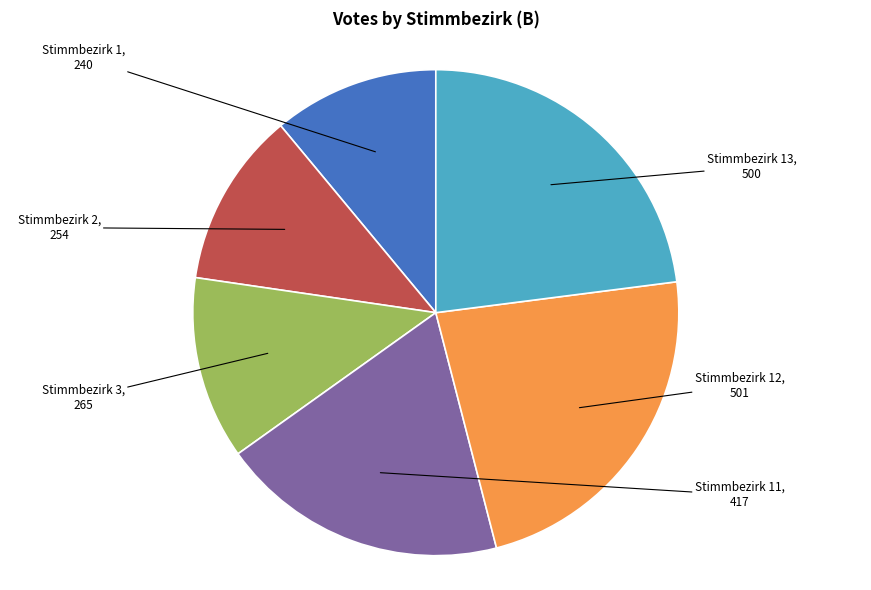

Combined, do Stimmbezirk 13 and Stimmbezirk 12 account for over 50%?

No